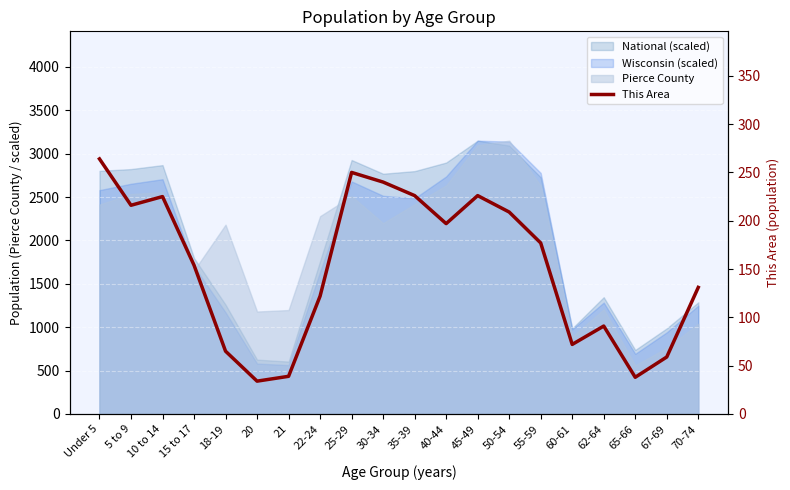

Reading left to right, transcribe all the data shown in this chart.

Under 5=264	5 to 9=216	10 to 14=225	15 to 17=154	18-19=65	20=34	21=39	22-24=122	25-29=250	30-34=240	35-39=226	40-44=197	45-49=226	50-54=209	55-59=177	60-61=72	62-64=91	65-66=38	67-69=59	70-74=131